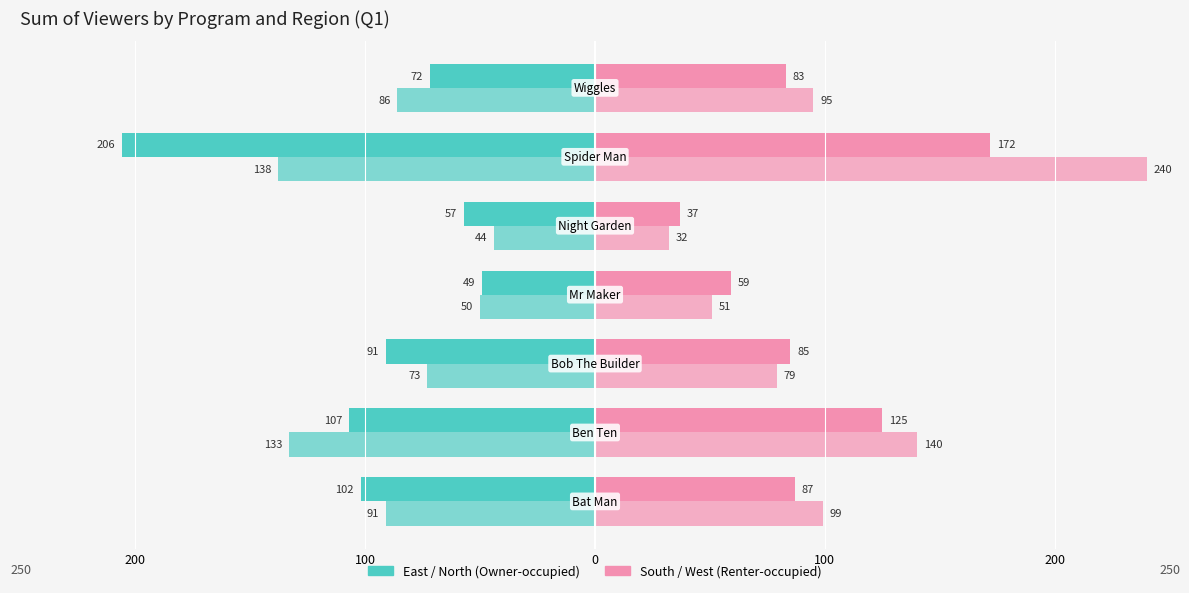

How many series are shown in this chart?

4